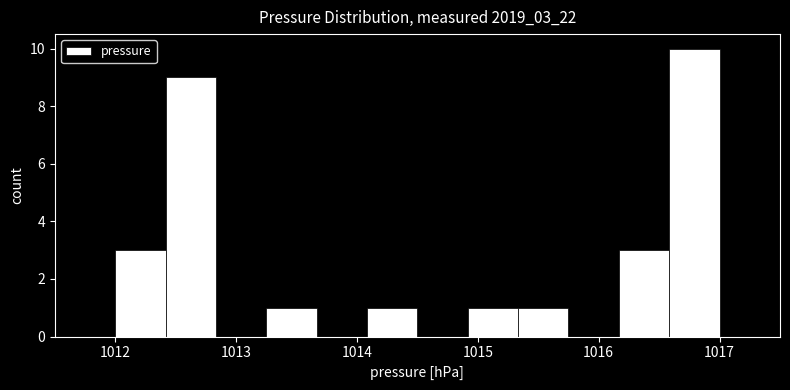

How tall is the bar that spans 1016.6 to 1017.0 on the x-axis? Neither the bar edges nor the heights are printed on the chart, so give them approximately, as read against the axes.

10